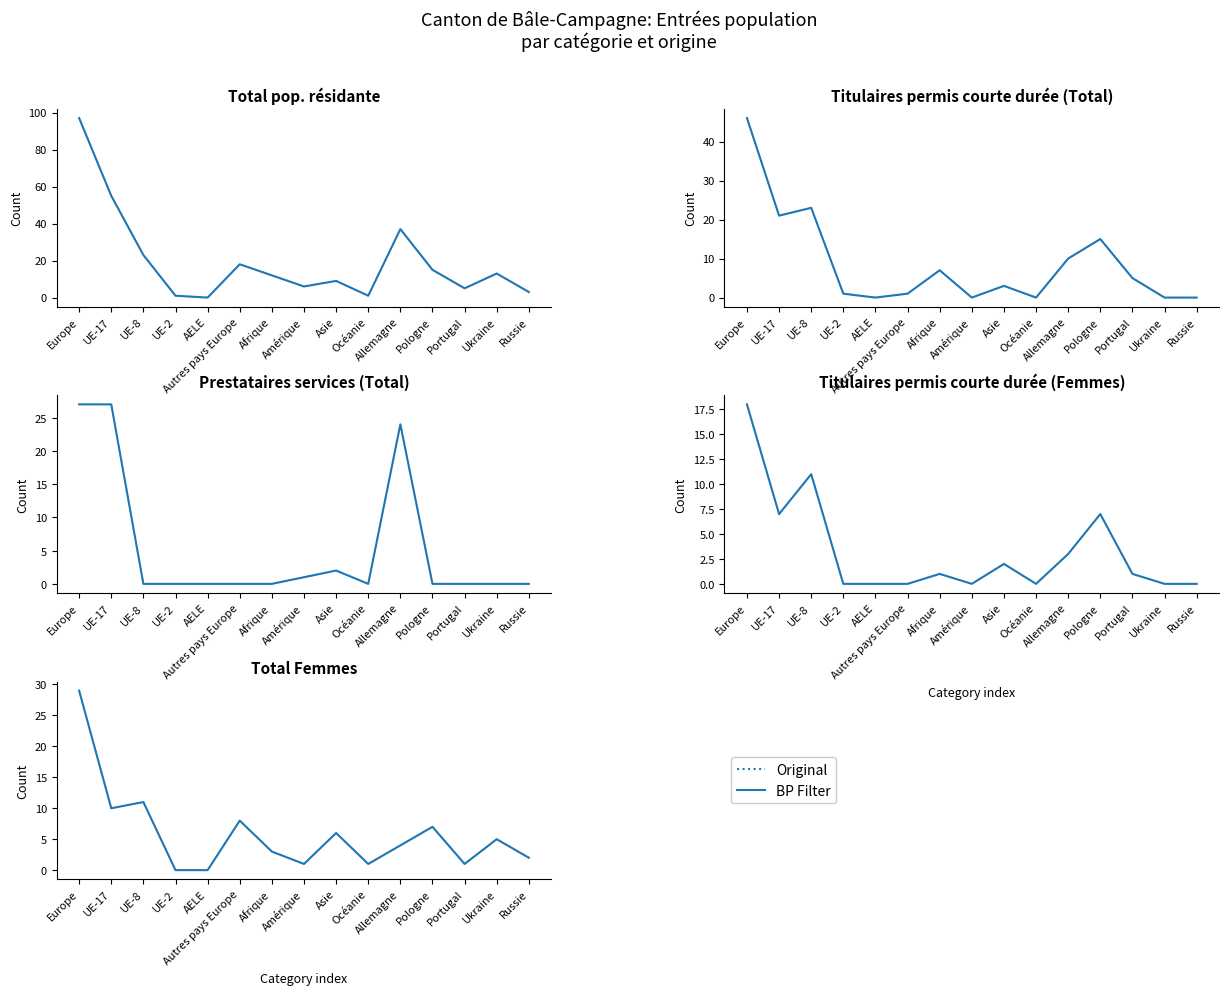

At which category does BP Filter reach its first local valley?

UE-17